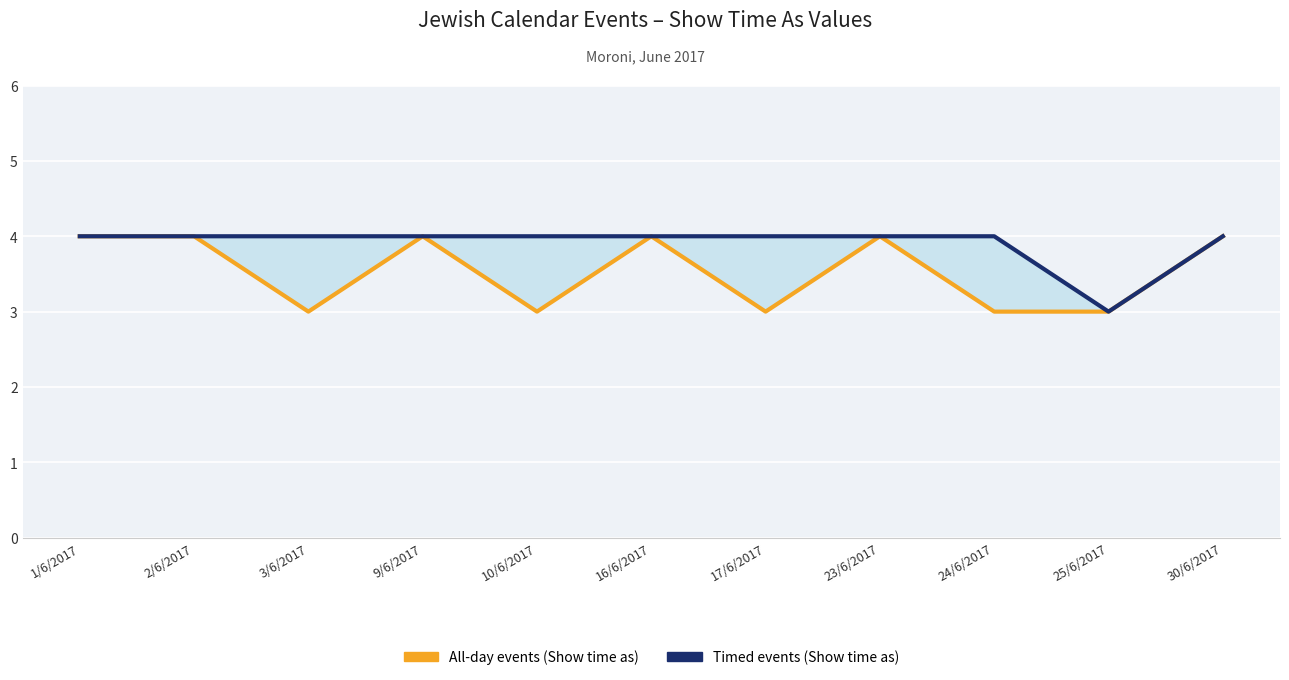

List the series in order of their overall mean, lowest first.

All-day events (Show time as), Timed events (Show time as)